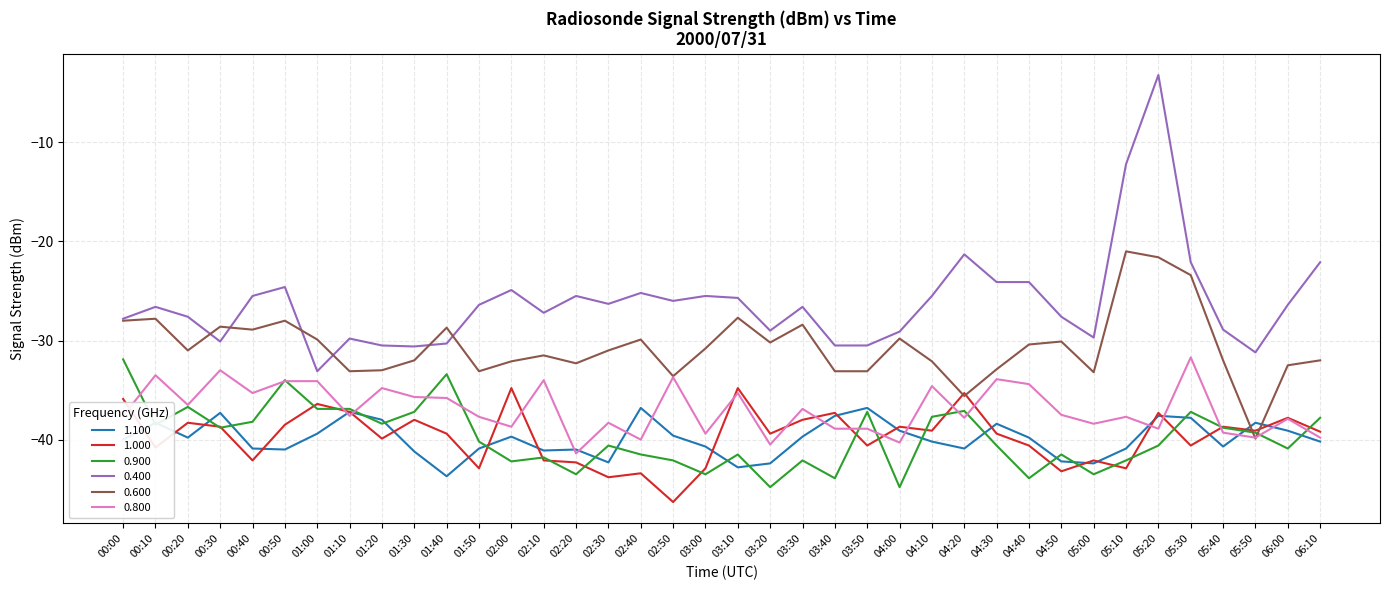

At which category is the sum across all series the highest?

05:20